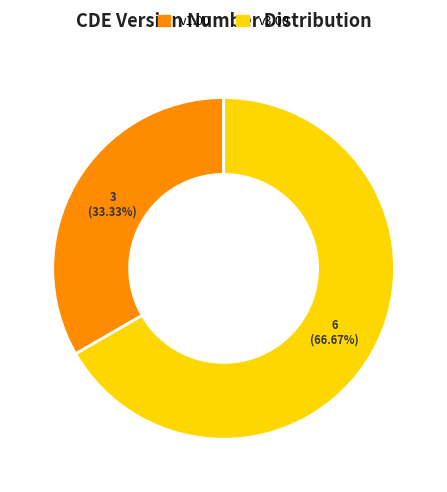

Does any single category account for the majority?

Yes